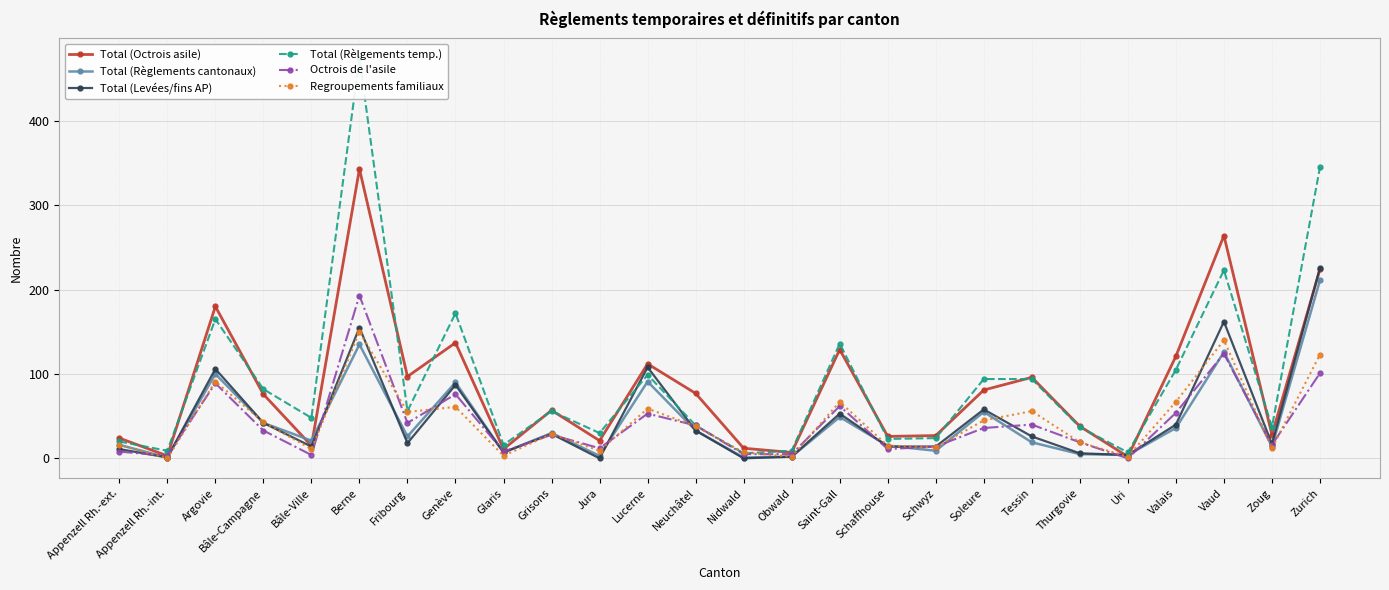

At how many categories does at least one series exceed 74?

13